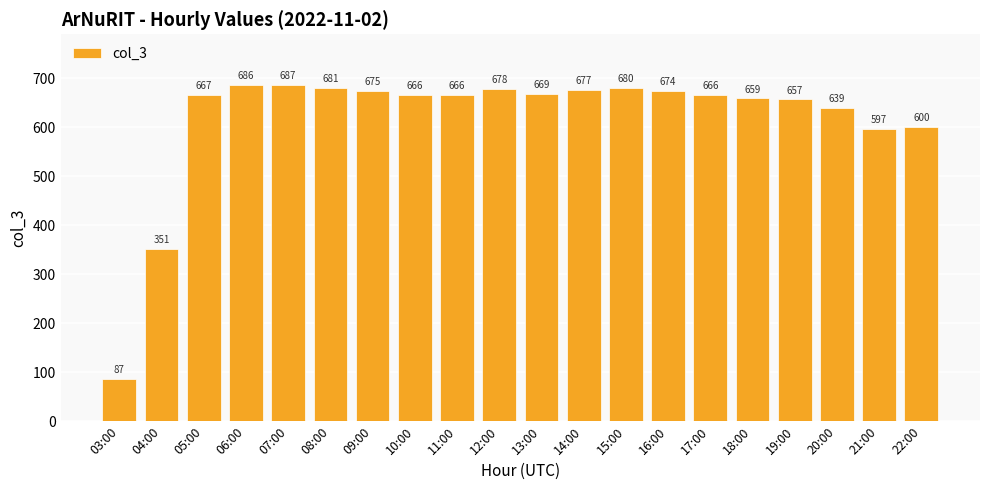

What is the value of the 7th bar from the left?

675